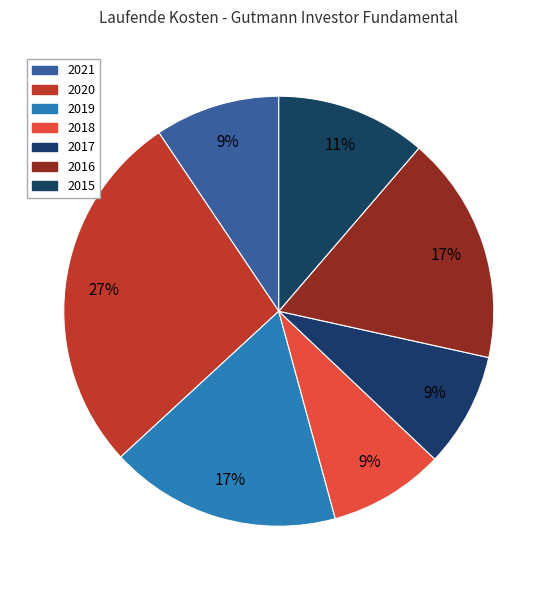

How many slices are in this pie chart?

7